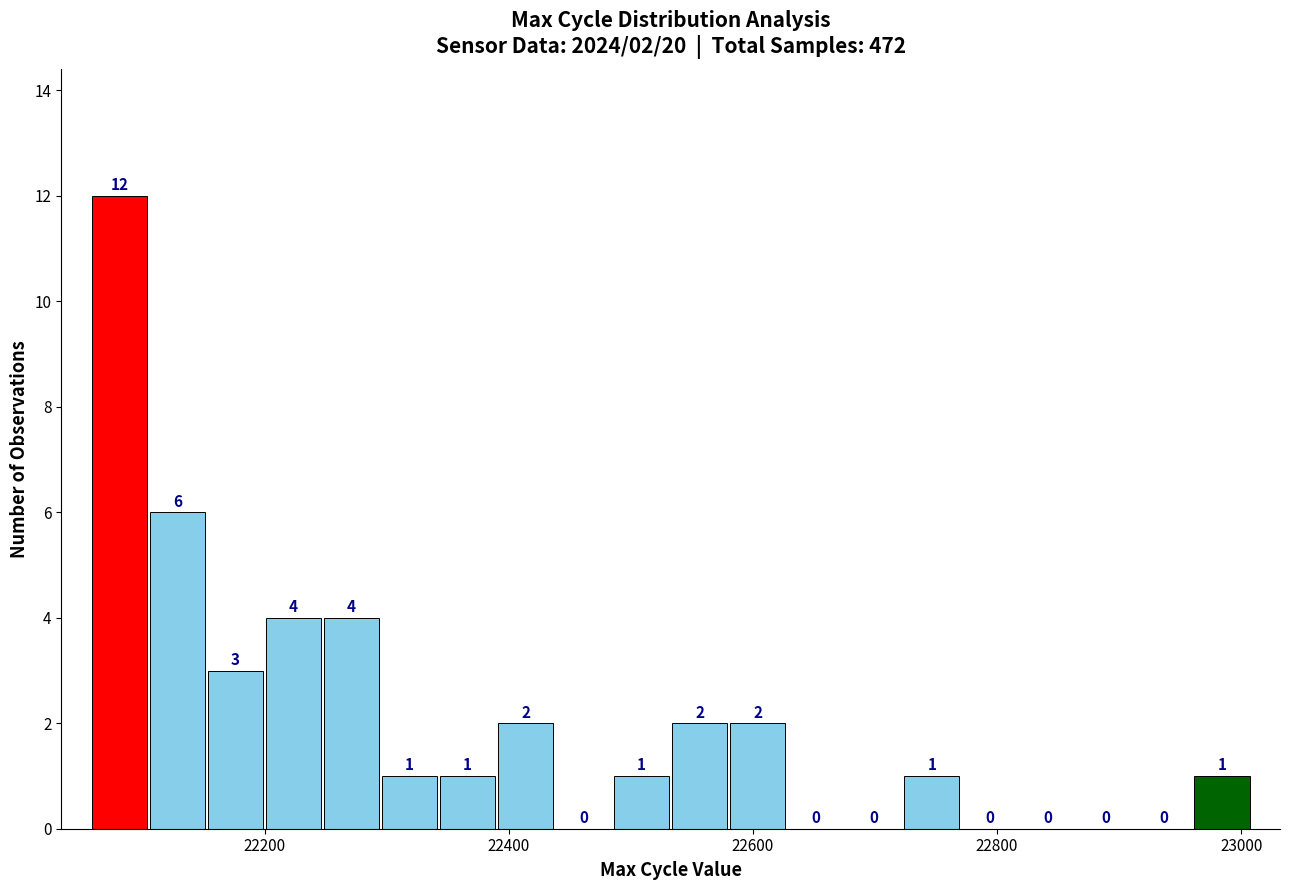

Around what value on the x-axis is the tallest bar? Give the approximate position of its centre, as read against the axis.

22080